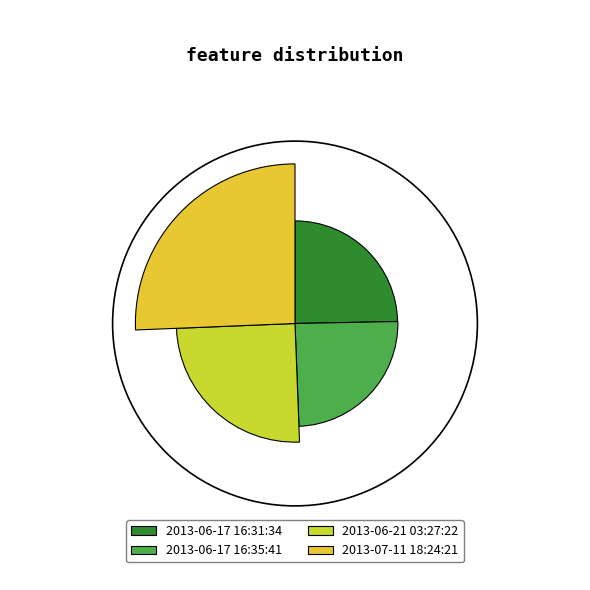

Is 20851 the majority of the pie?

No